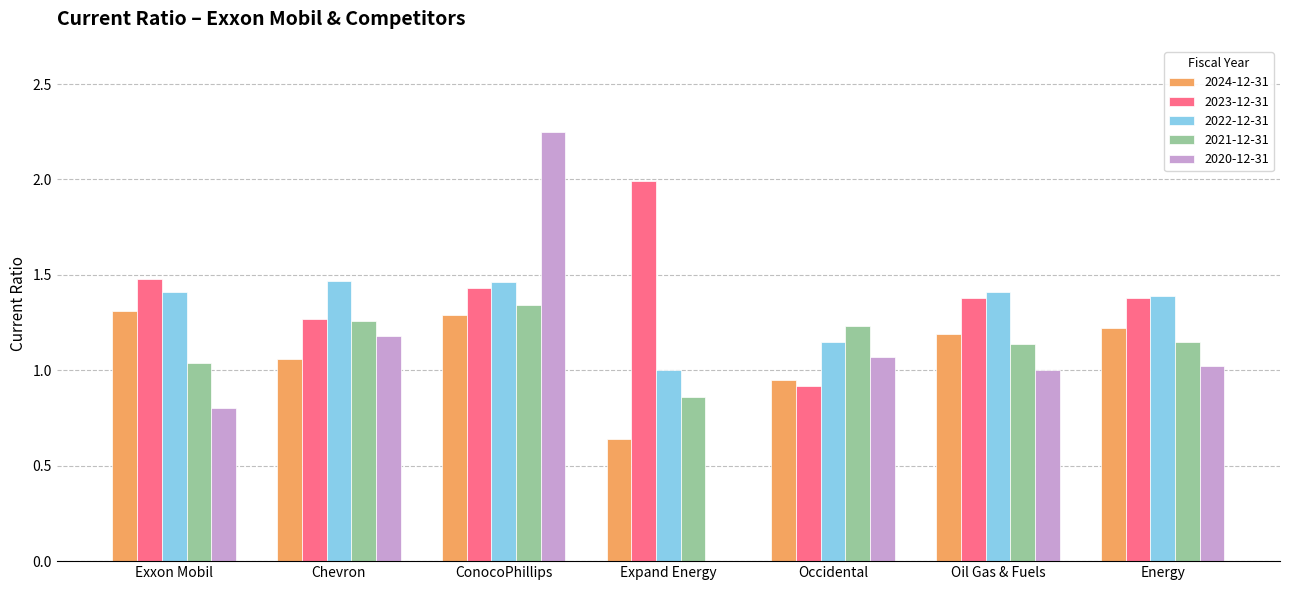

What are all the series names shown in the legend?

2024-12-31, 2023-12-31, 2022-12-31, 2021-12-31, 2020-12-31